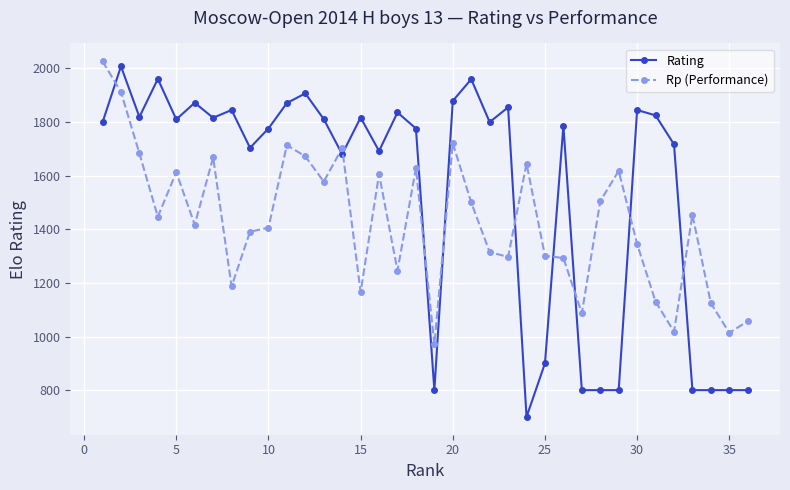

What is the difference between the maximum and second lowest values in the Rating series?

1208